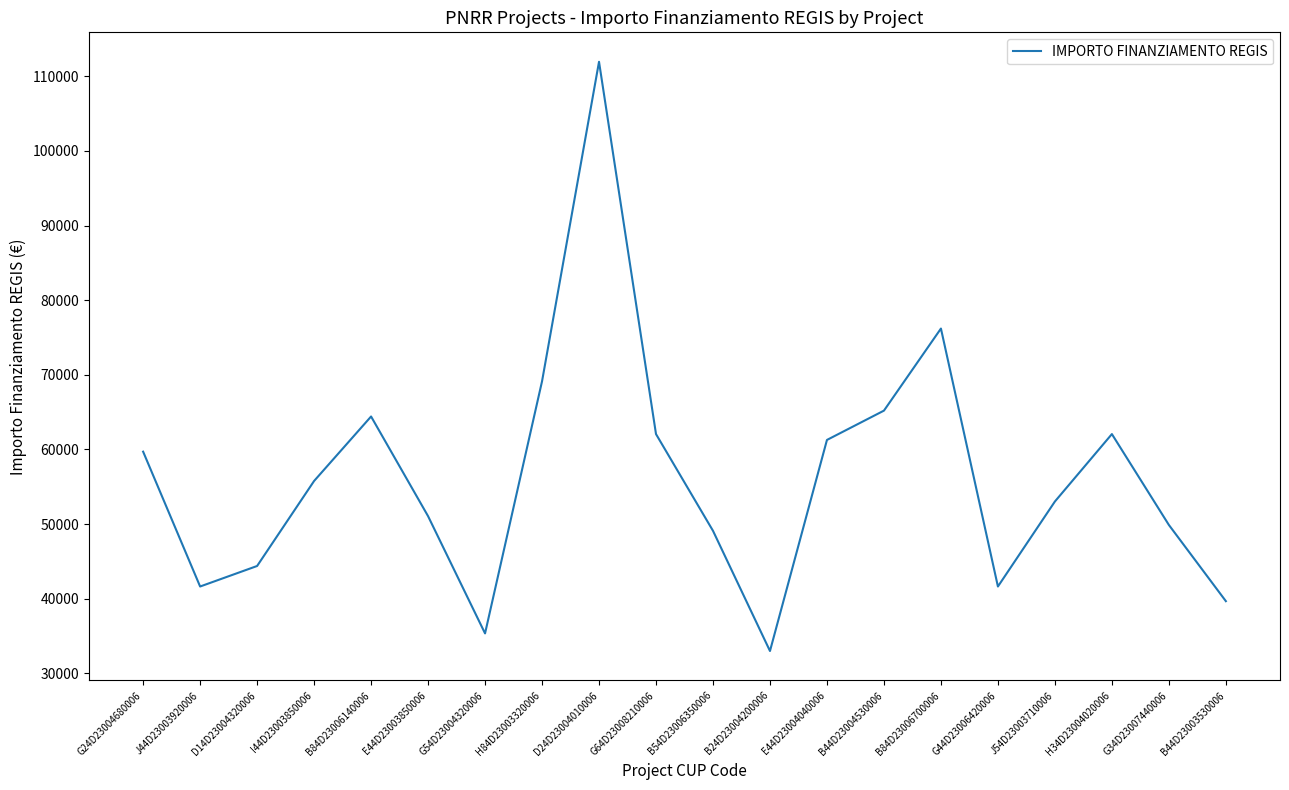

What is the change in value from G24D23004680006 to J44D23003920006?

-18069.0